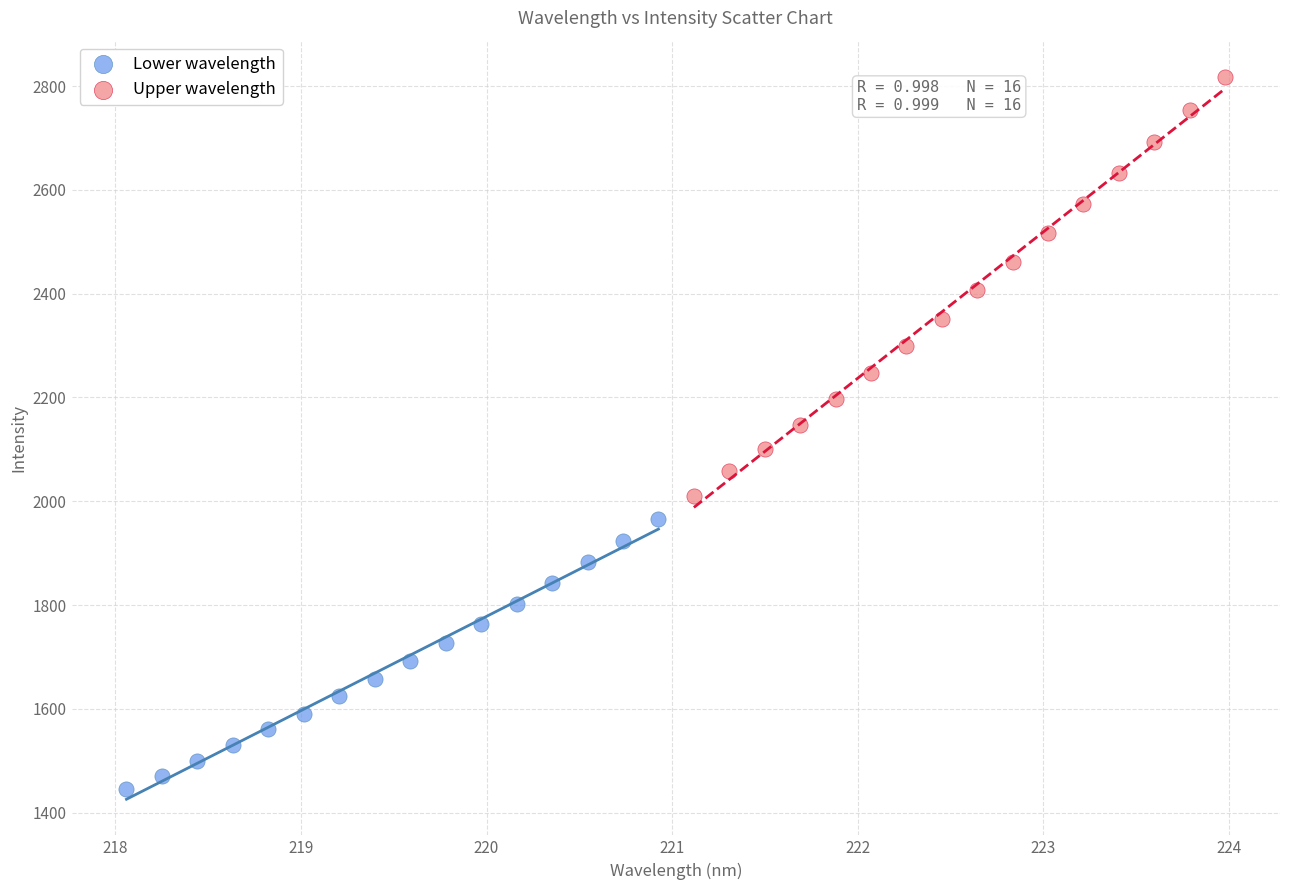

Which series reaches the minimum Y coordinate?

Lower wavelength